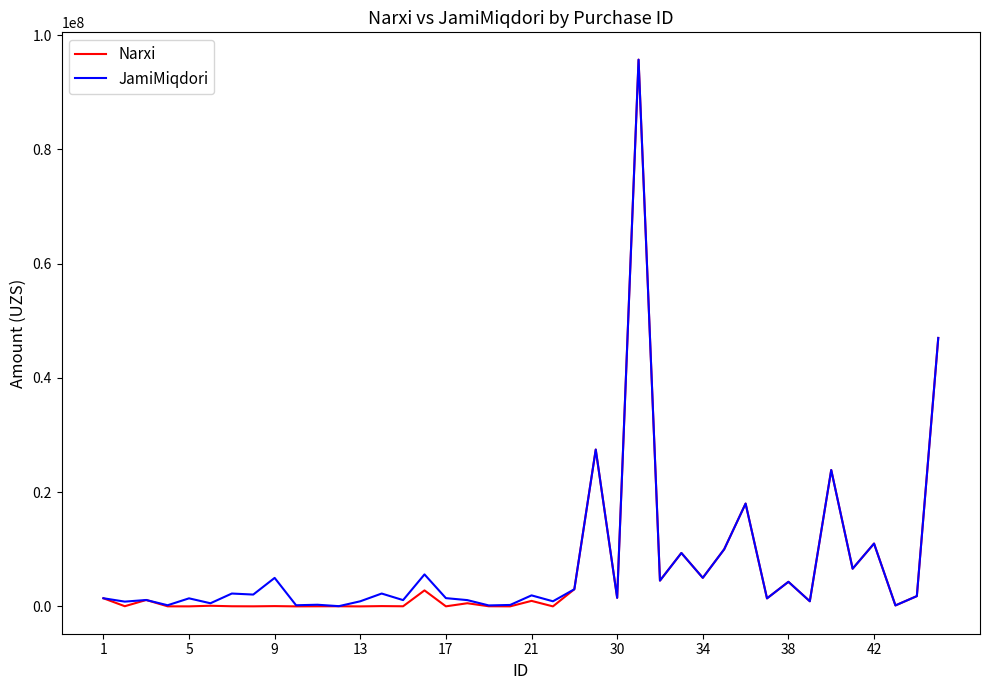

At how many categories does at least one series exceed 14186434?

5